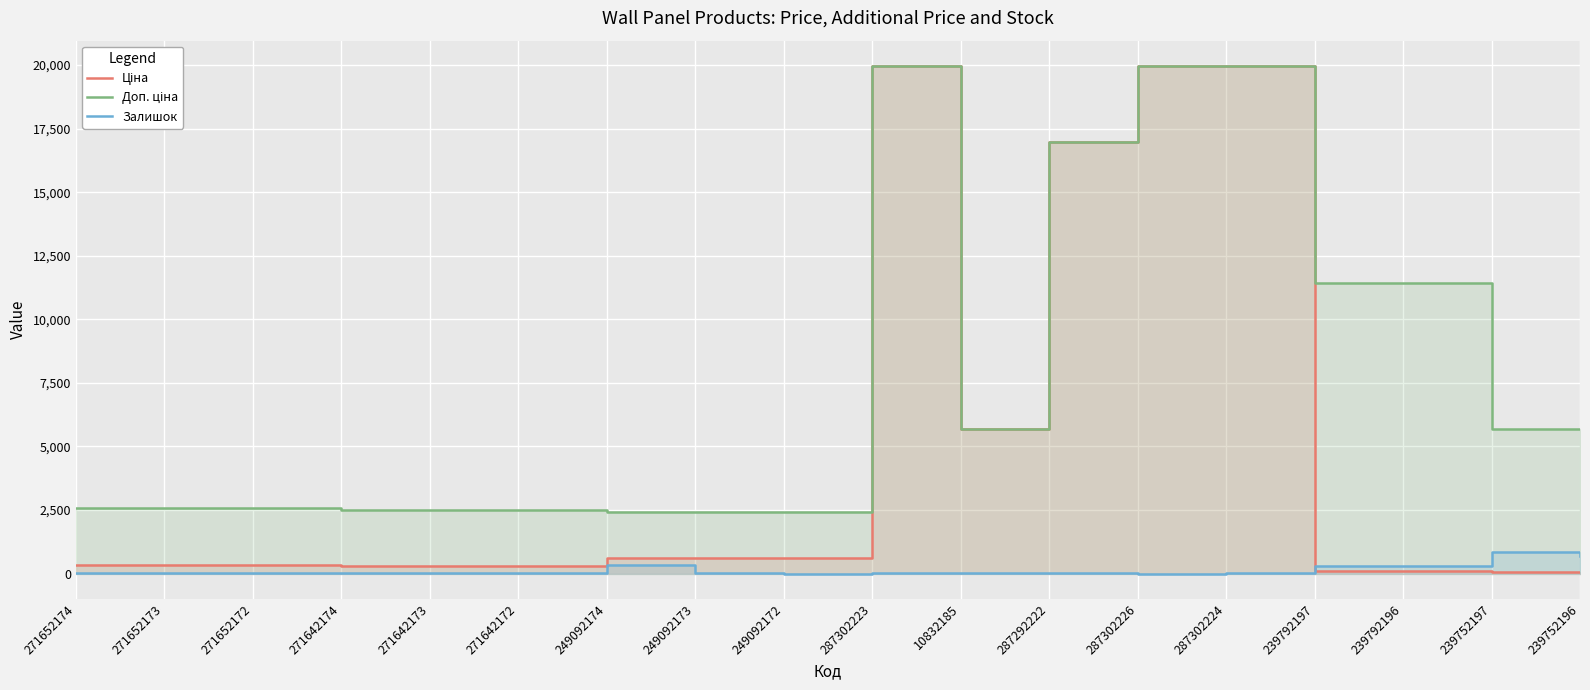

The Доп. ціна series shows 2482.4 at 271642173. True or false?

True